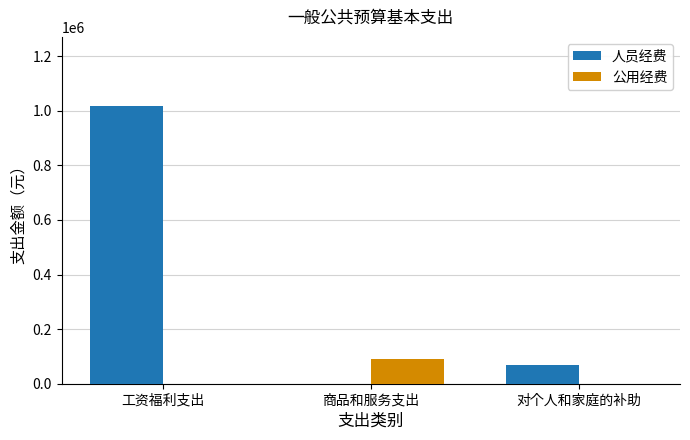

Reading left to right, extract all data points from this chart.

人员经费: 1016820.5	0.0	67638.0
公用经费: 0.0	90552.6	0.0